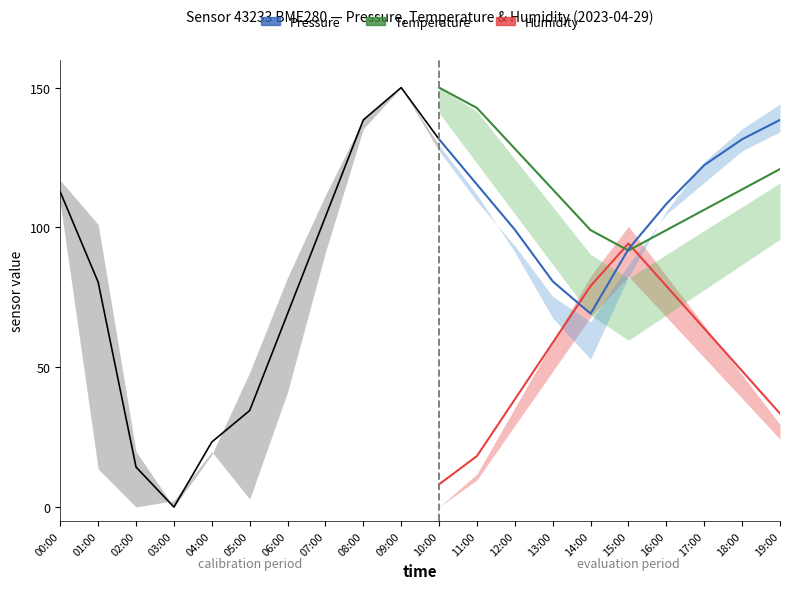

Rank the series at 13:00 from lowest to highest value.

Humidity, Pressure, Temperature